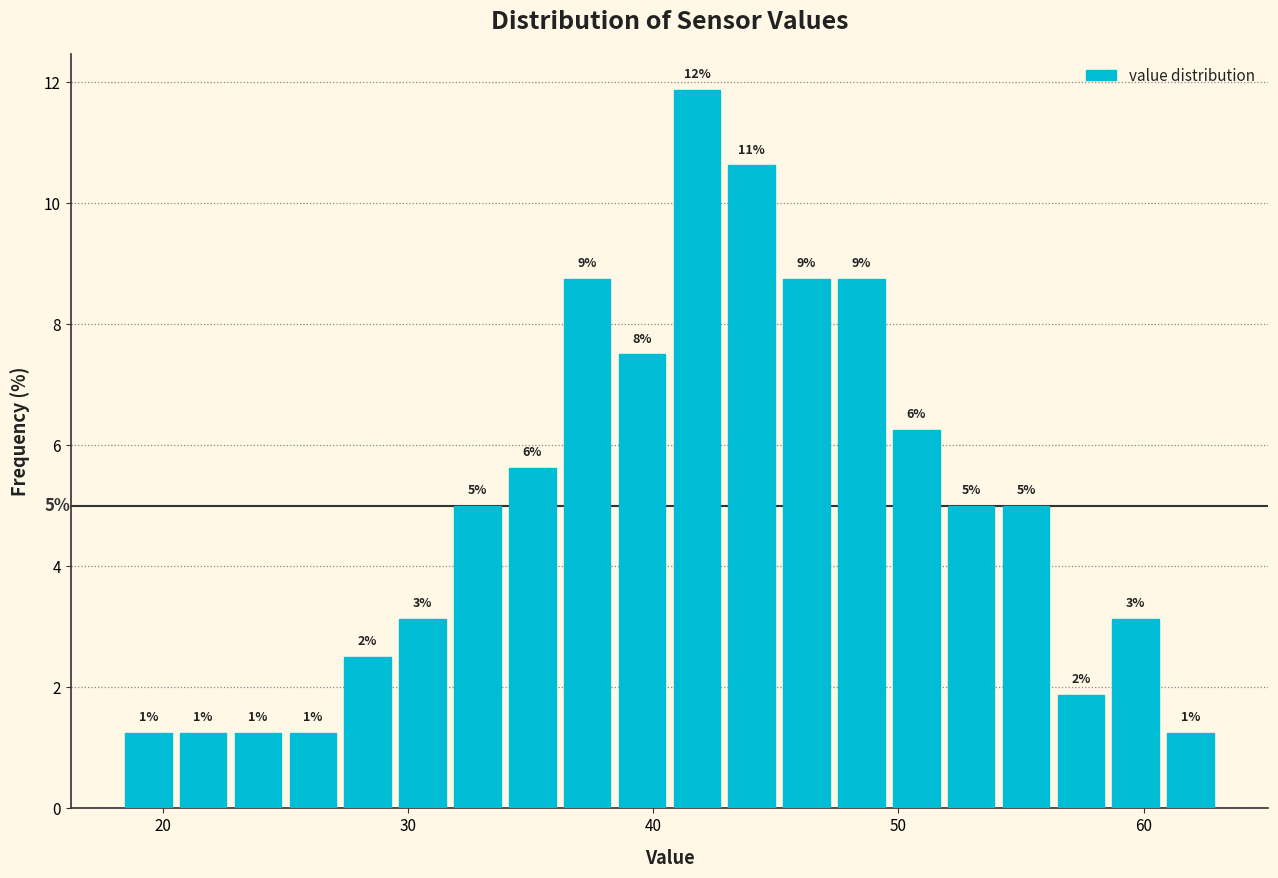

Read against the x-axis, roughly where is the centre of the tallest bar?

42